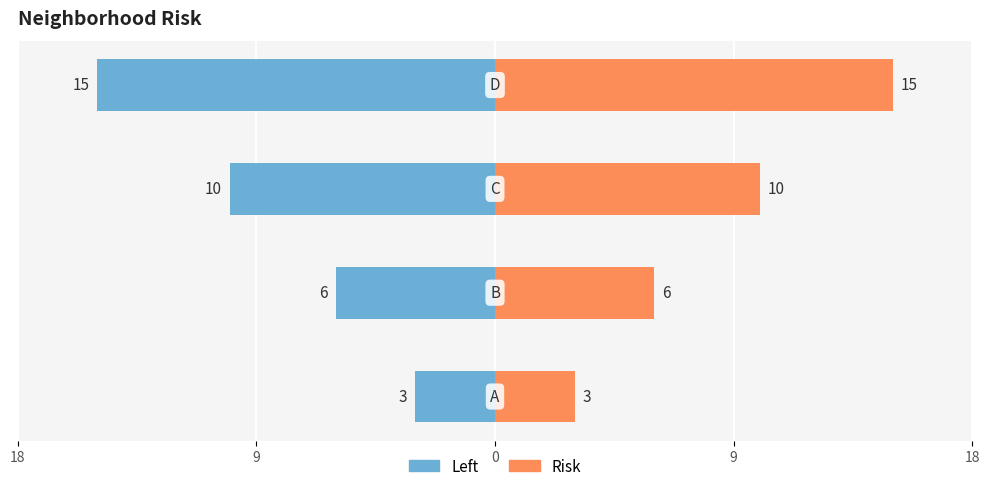

What is the minimum value for Left?

-15